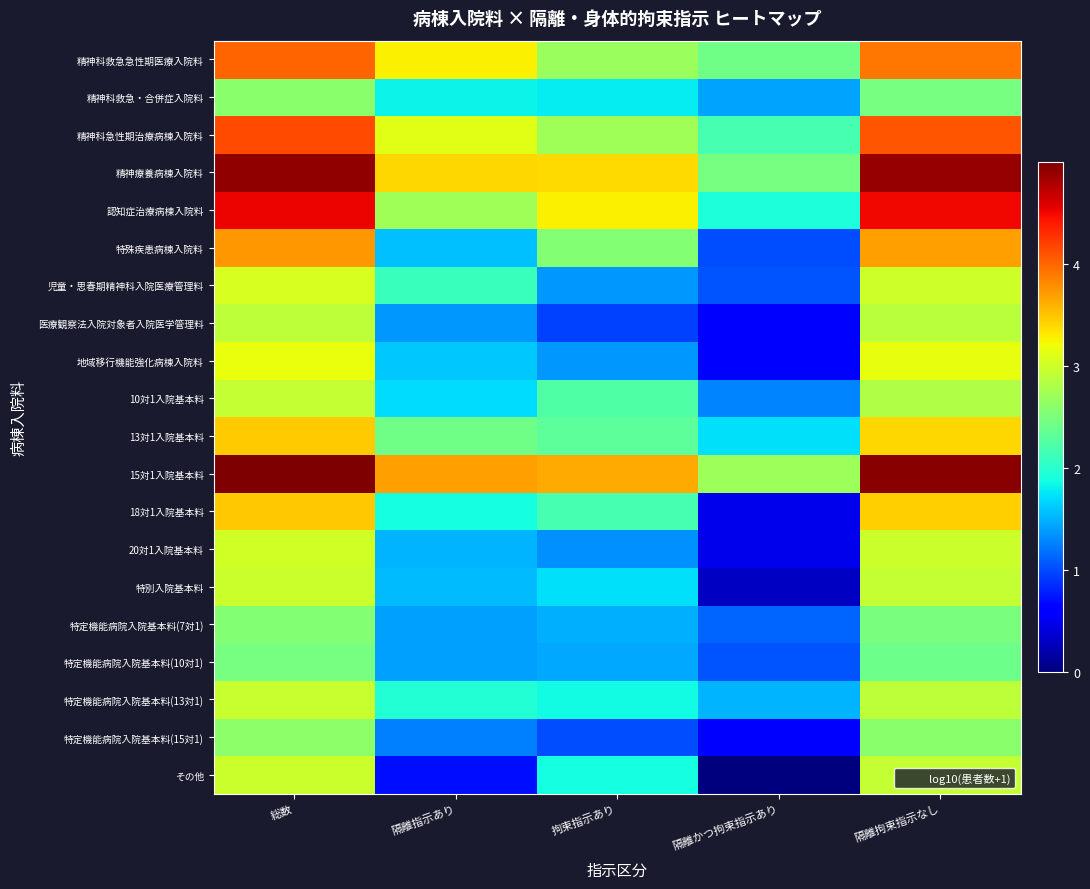

Between 隔離指示あり and 隔離拘束指示なし, which is larger?

隔離拘束指示なし